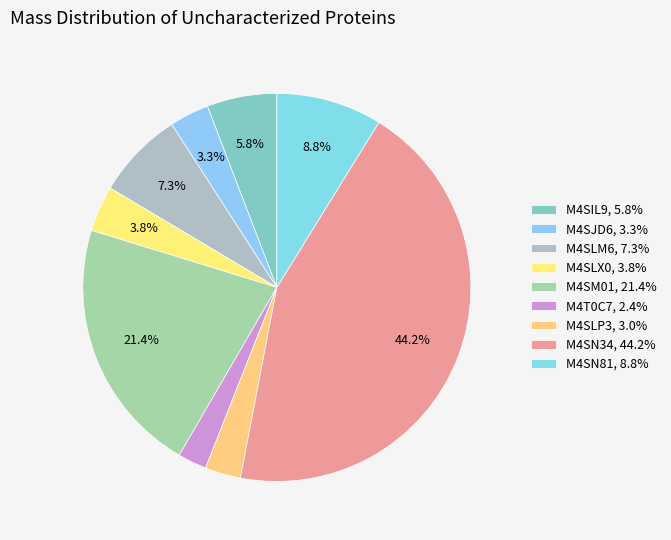

How many slices are in this pie chart?

9